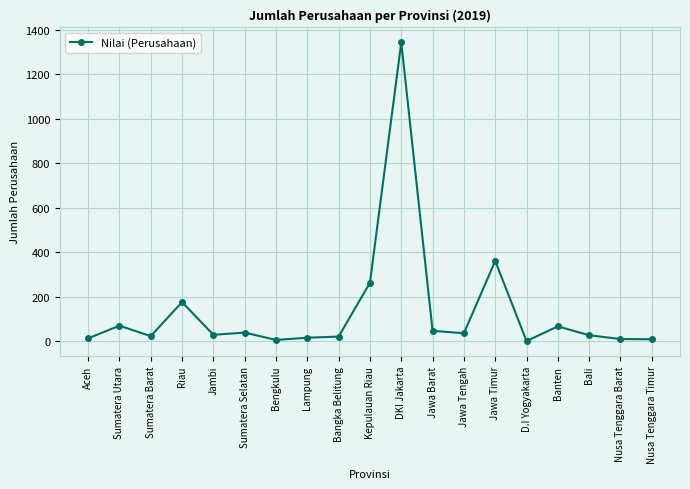

True or false: the data shows 360 at Jawa Timur.

True